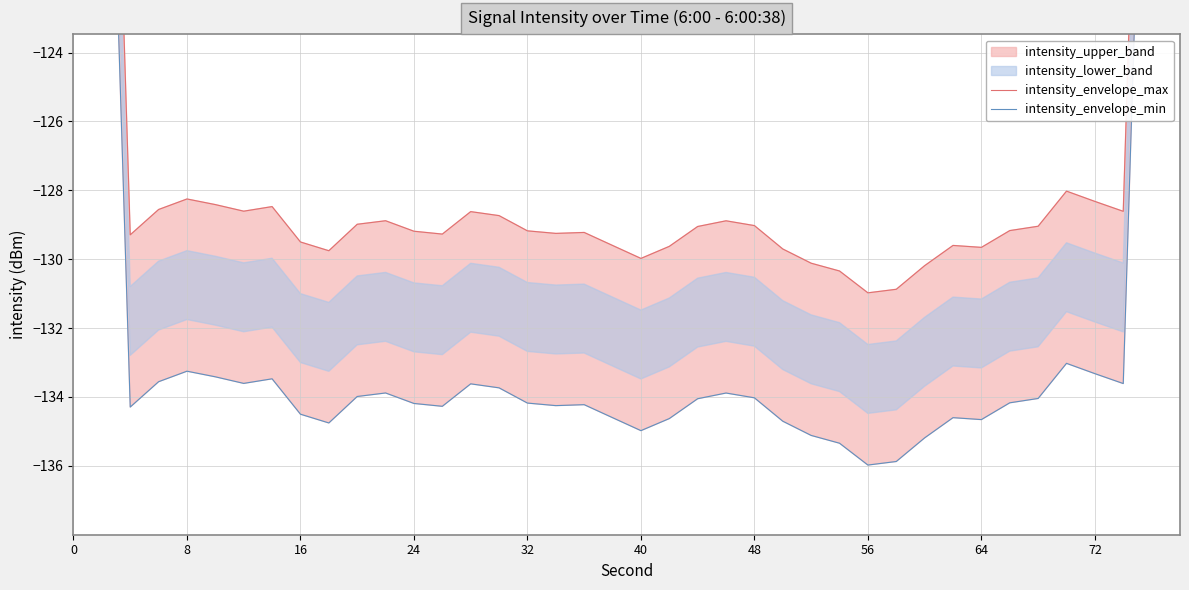

How many interior local peaks does the intensity_envelope_min series have?

8